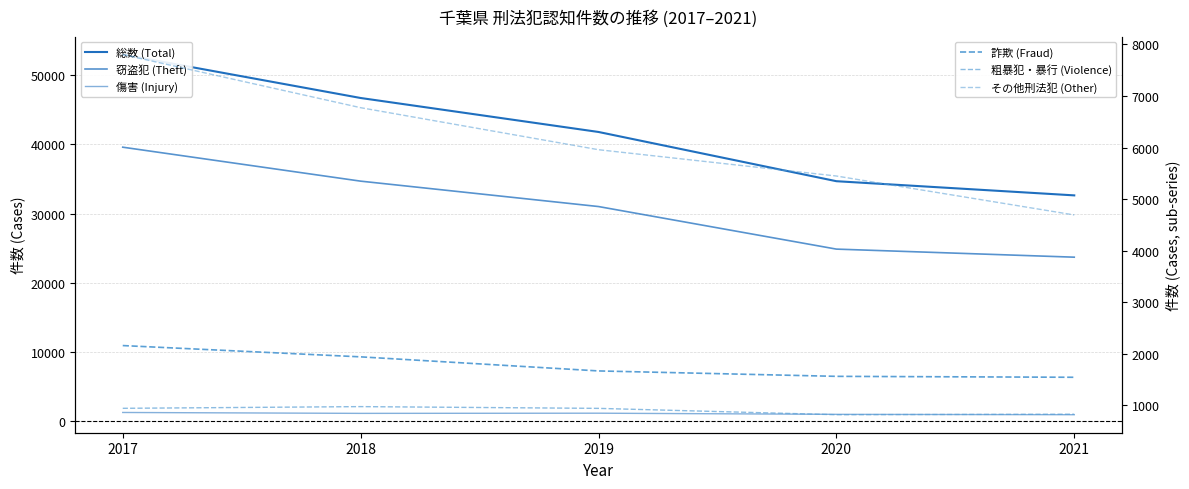

At how many categories does at least one series exceed 41442?

3